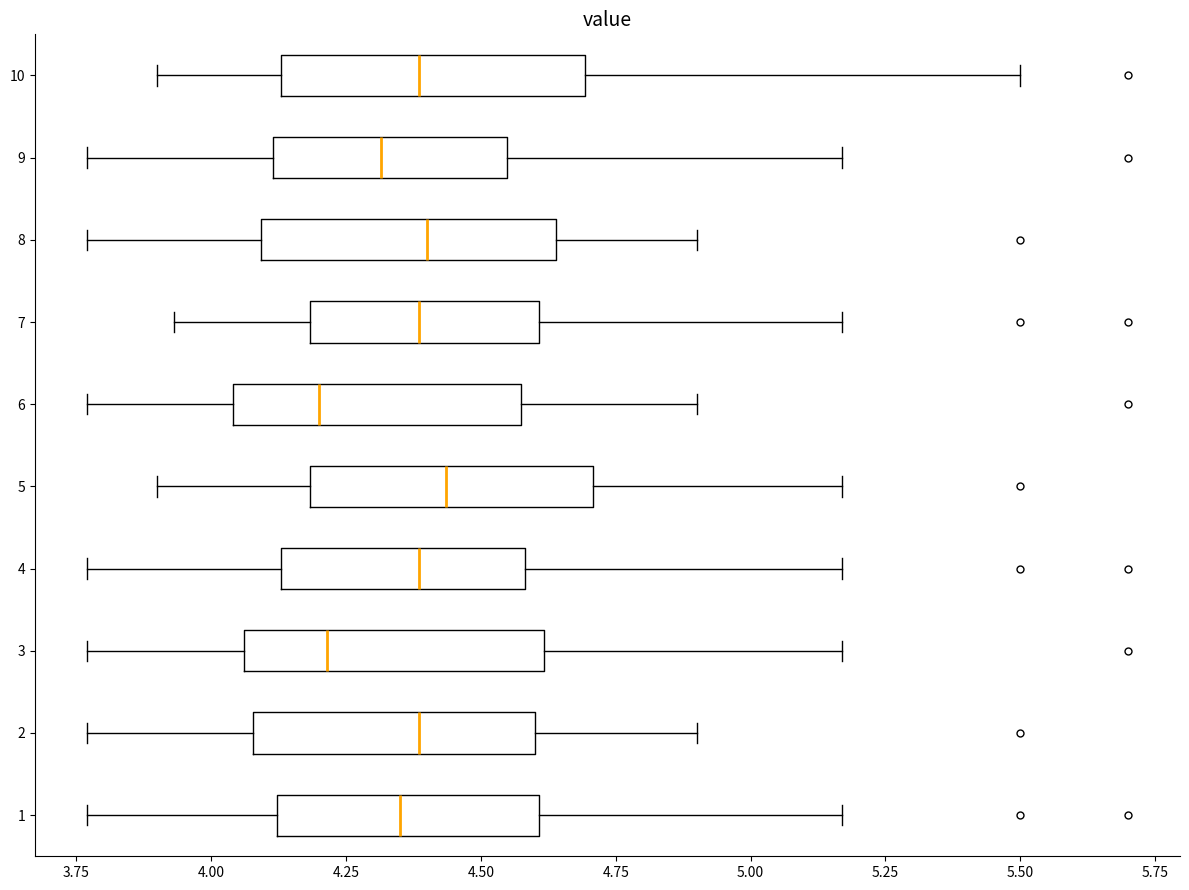

Where is the right edge of the box at y = 1 on the x-axis? The values are not printed on the chart, so give them approximately, as read against the axis.

4.60